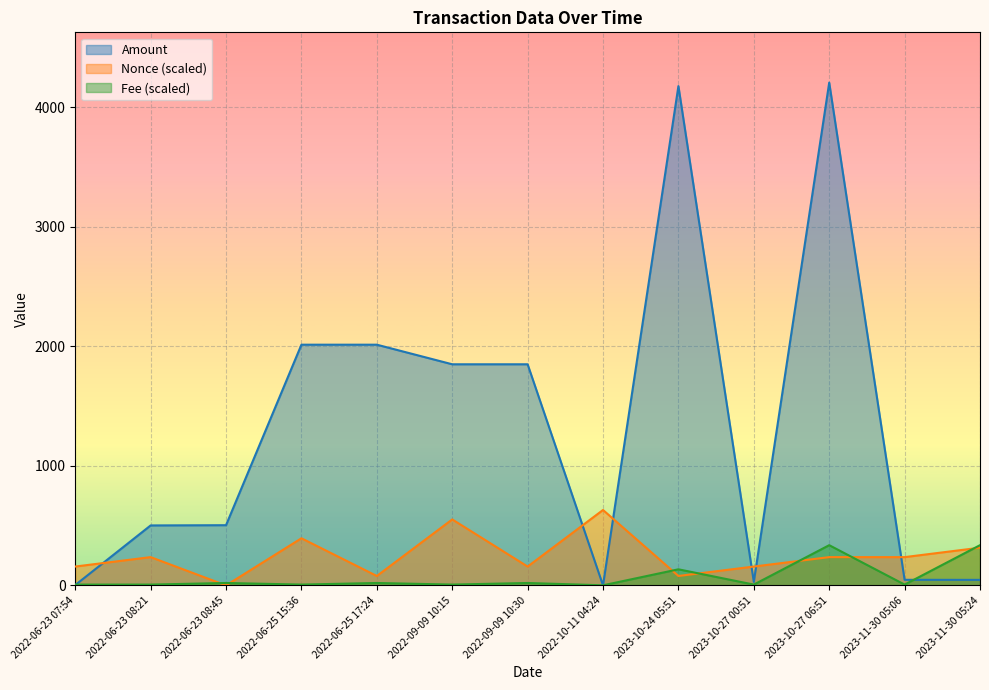

Which series changed the most between 2022-09-09 10:30 and 2023-10-27 06:51?

Amount